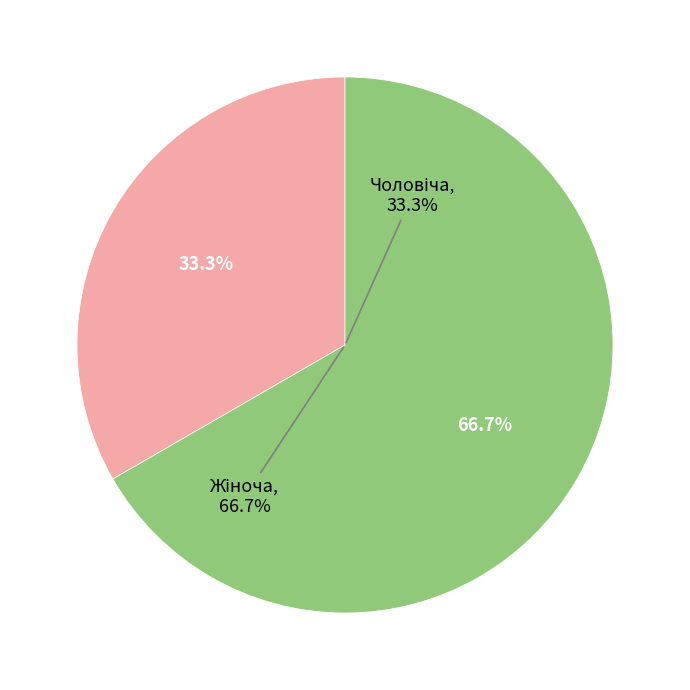

What is the ratio of the value at Чоловіча to the value at Жіноча?

0.5